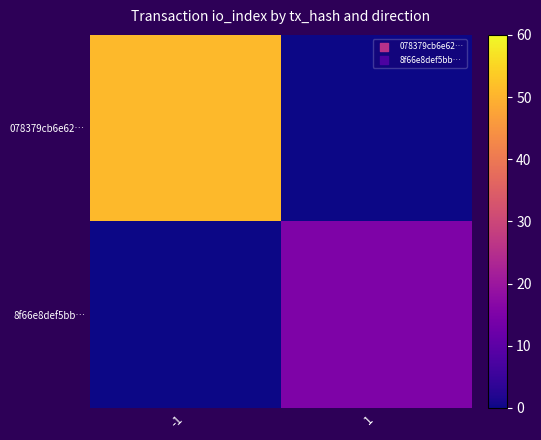

Reading left to right, extract all data points from this chart.

078379cb6e62…: -1=51	1=0
8f66e8def5bb…: -1=0	1=15